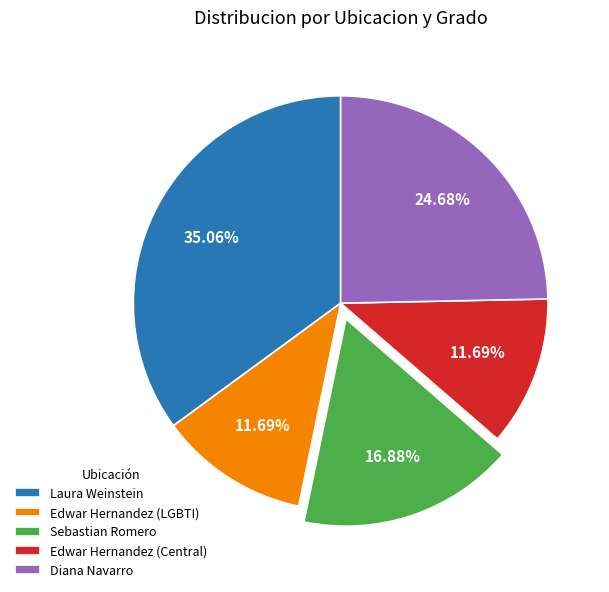

Combined, do Edwar Hernandez (LGBTI) and Sebastian Romero account for over 50%?

No